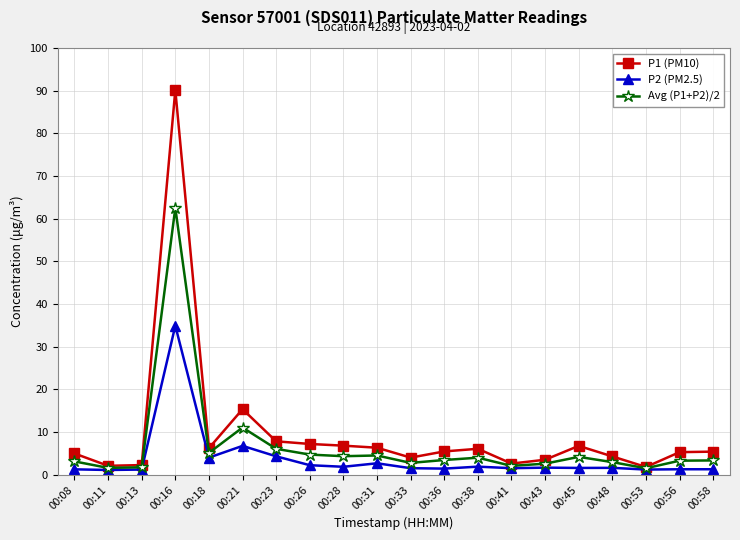

Which category has the highest value in the P2 (PM2.5) series?

00:16